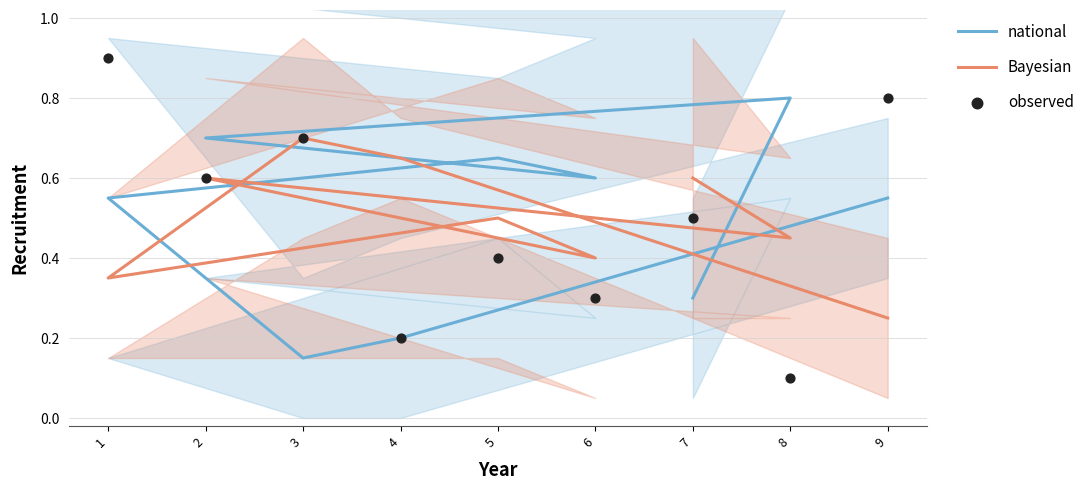

Which series has the largest total across all categories?

national